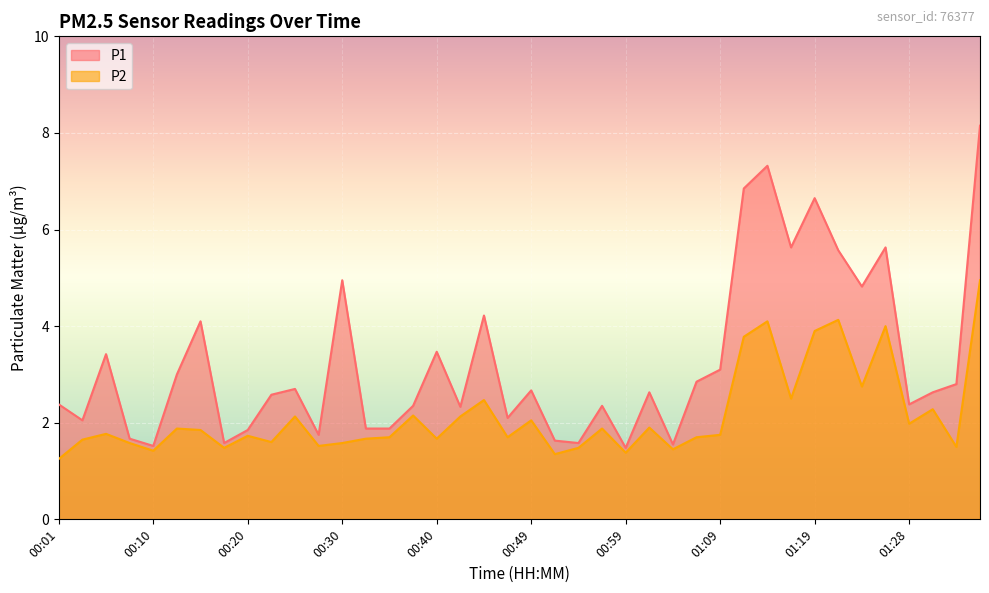

Is it true that P2 equals 1.4 at 01:36?

False